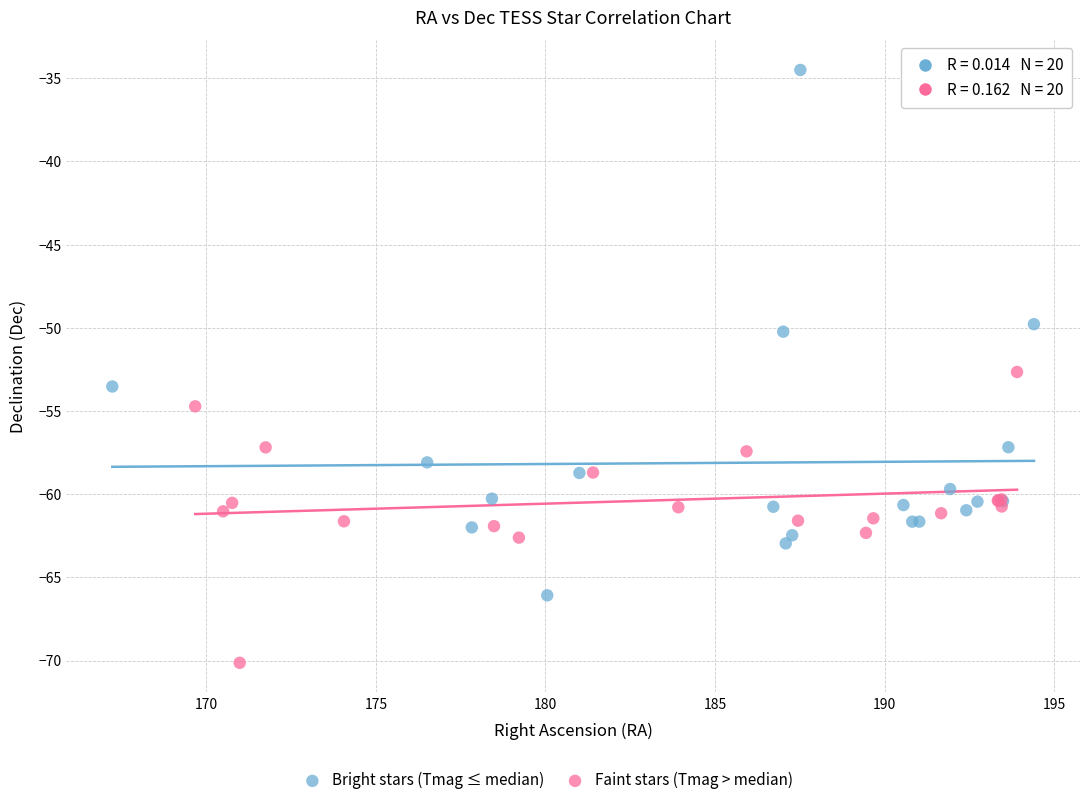

Which series has the largest Y range (max minus min)?

Bright stars (Tmag ≤ median)